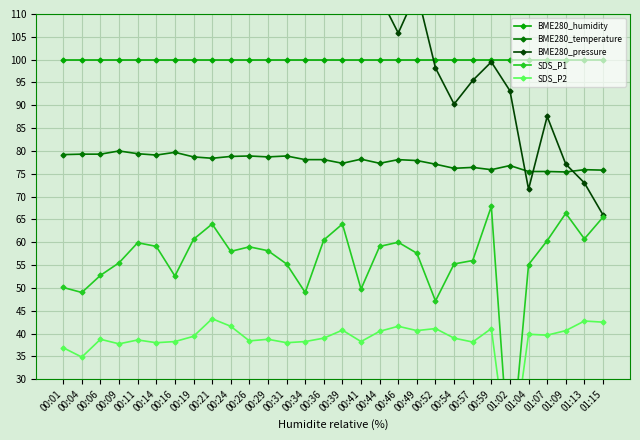

True or false: SDS_P2 has a value of 48.5 at 00:04.

False